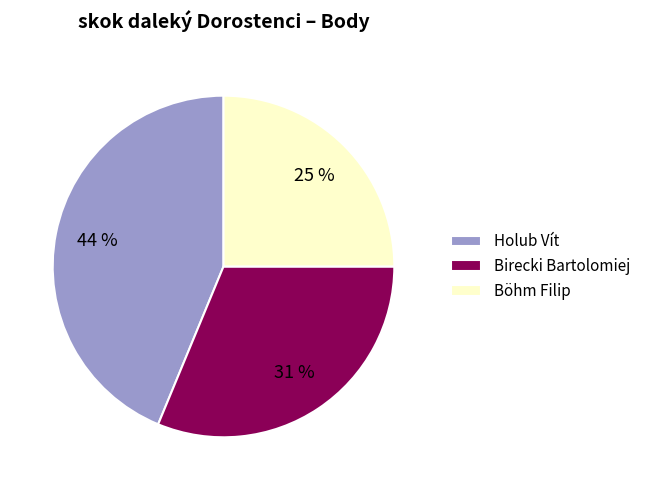

Combined, do Holub Vít and Birecki Bartolomiej account for over 50%?

Yes